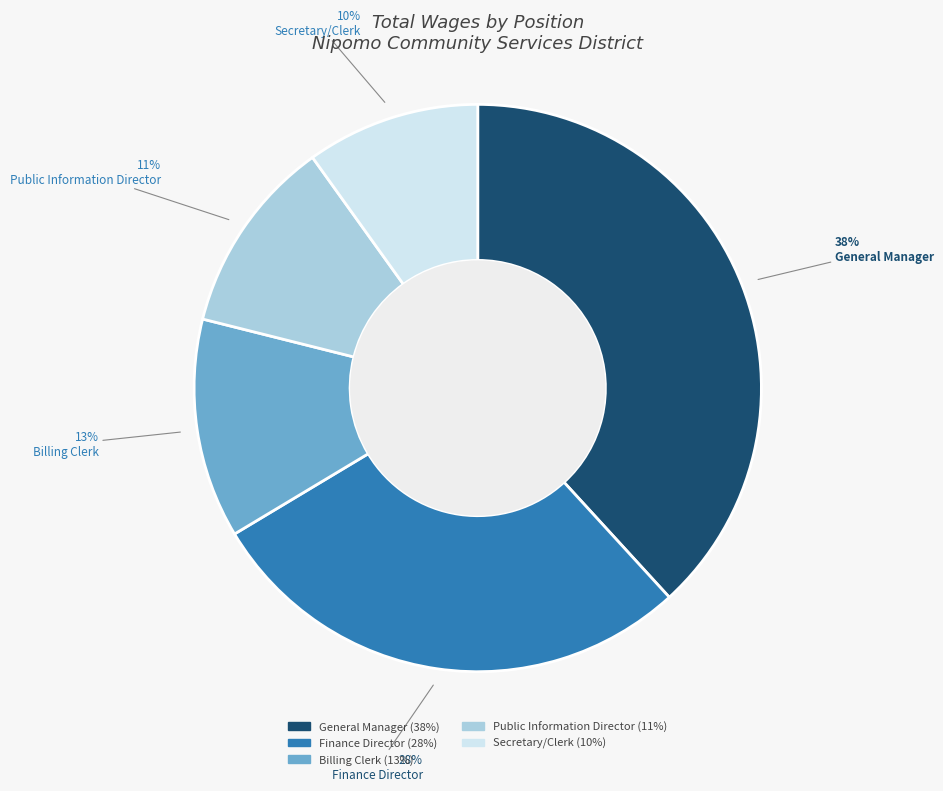

Count the number of slices in the pie.

5